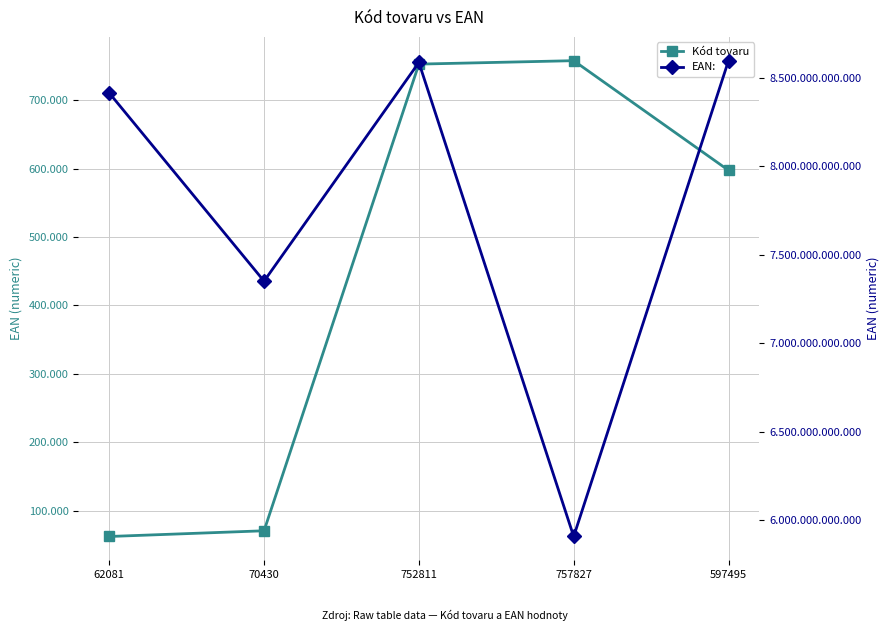

Which label corresponds to the largest value in the chart?

597495